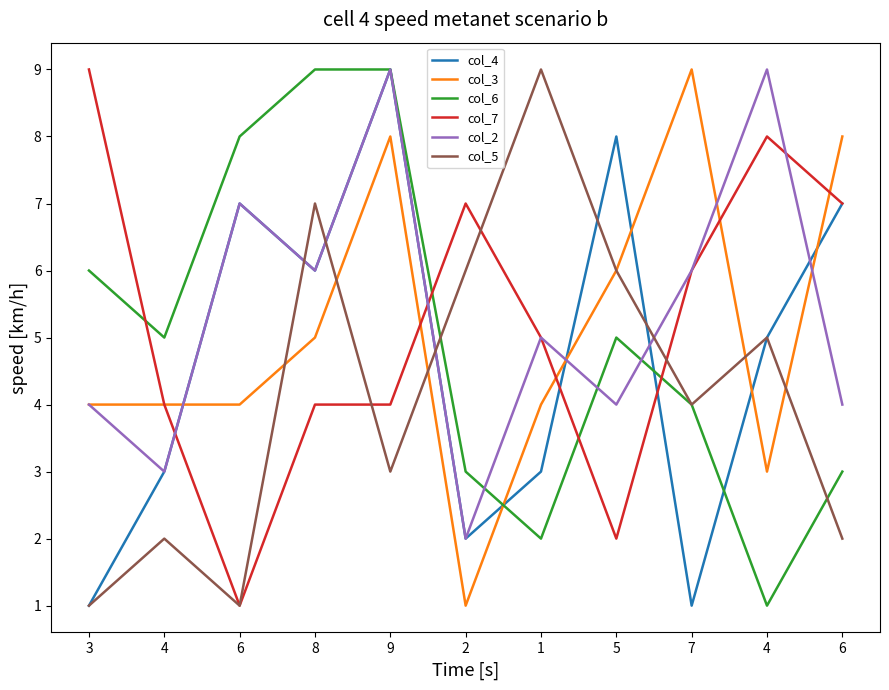

Which series changed the most between 1 and 4?

col_2